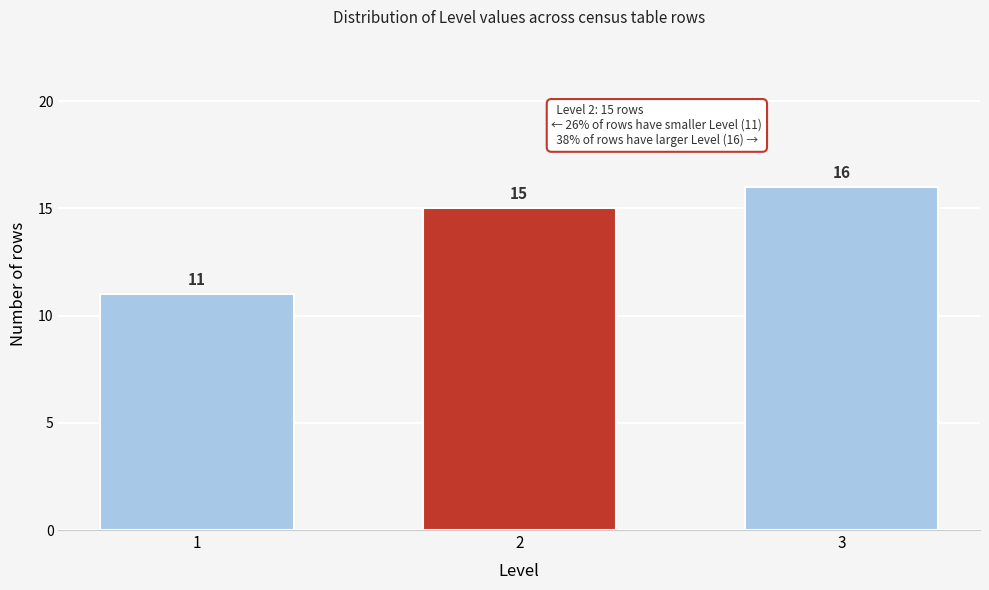

Reading right to left, what are all the values shown in this chart?

3=16	2=15	1=11